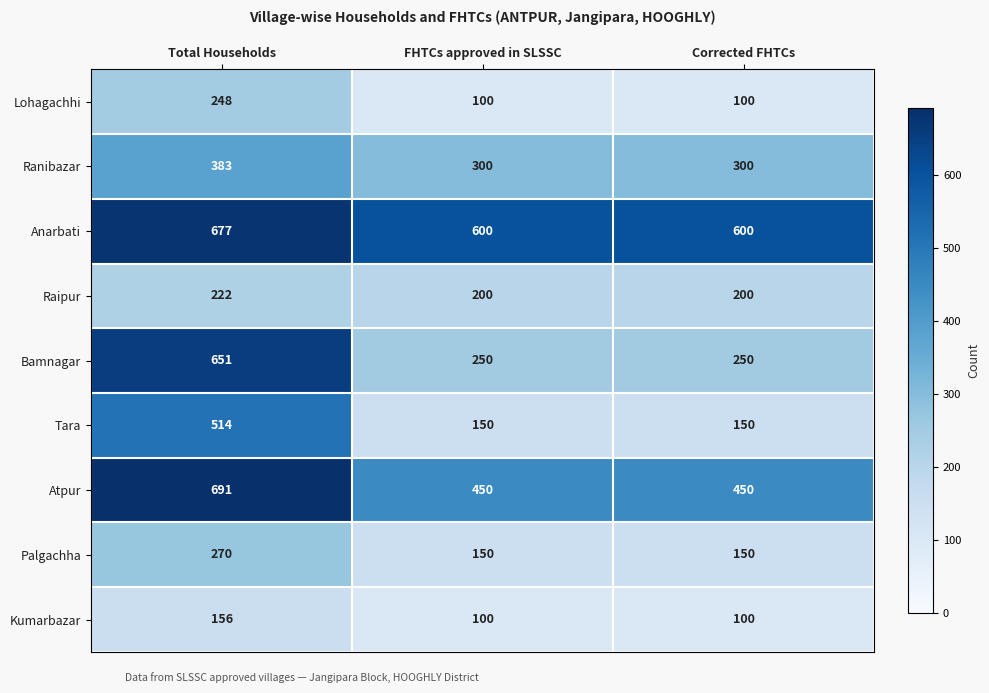

What is the minimum value shown in the chart?

100